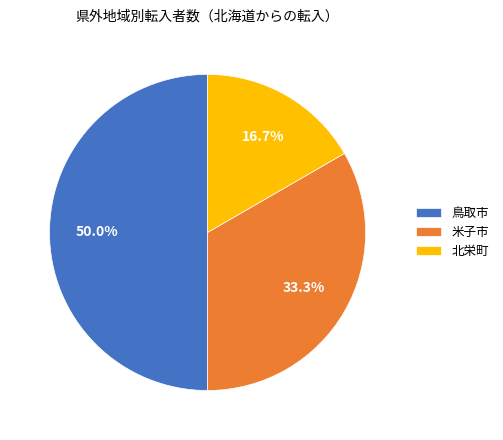

Rank the categories by value from highest to lowest.

鳥取市, 米子市, 北栄町